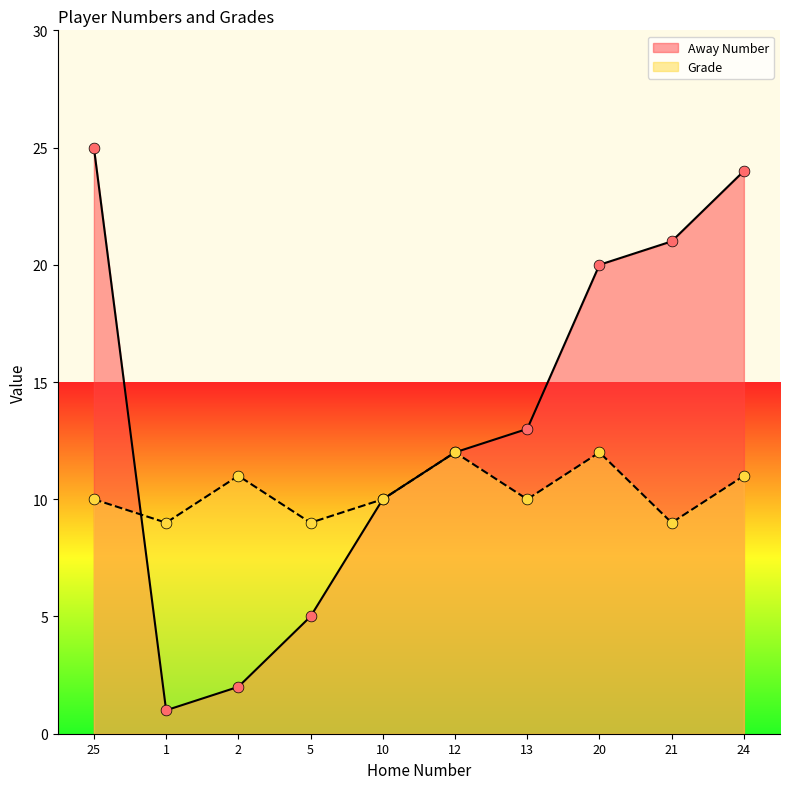

What is the total value across all series at 12?

24